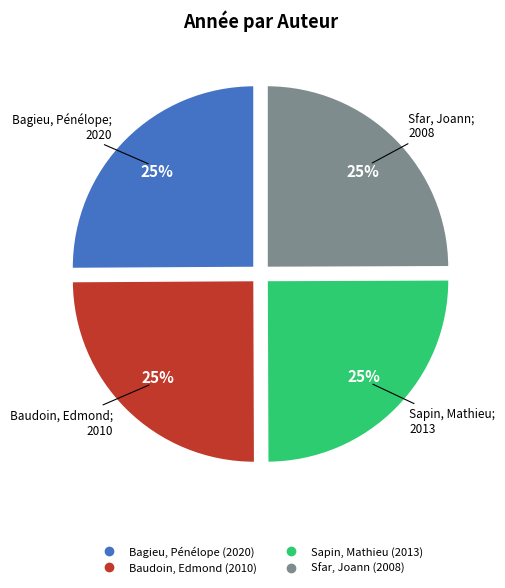

To the nearest percent, what is the average slice percentage?

25%